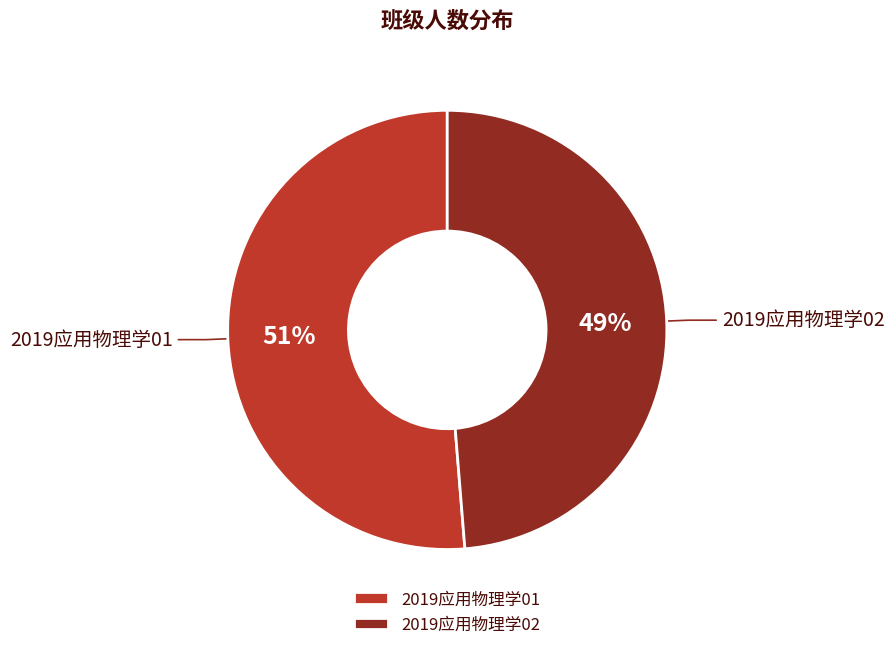

Does 2019应用物理学01 account for over 50% of the chart?

Yes